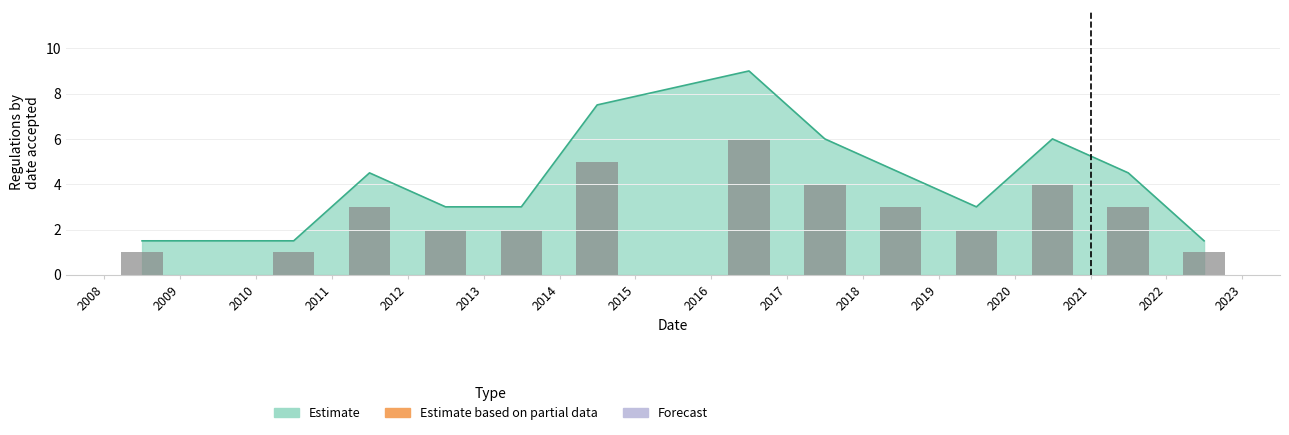

How many bars are there in total?

13